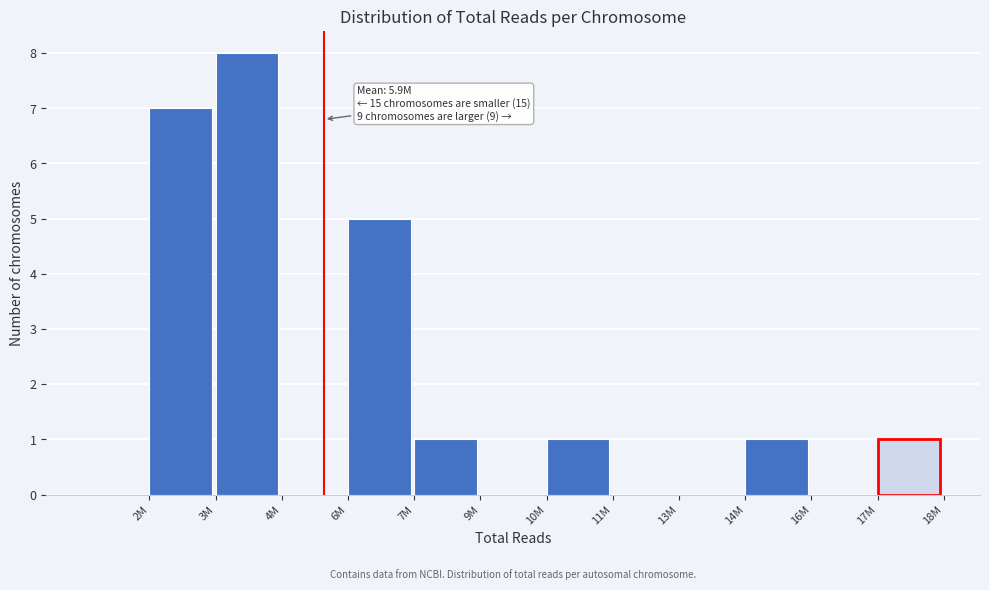

Reading right to left, what are all the values shown in this chart?

17M=1	16M=0	14M=1	13M=0	11M=0	10M=1	9M=0	7M=1	6M=5	4M=0	3M=8	2M=7